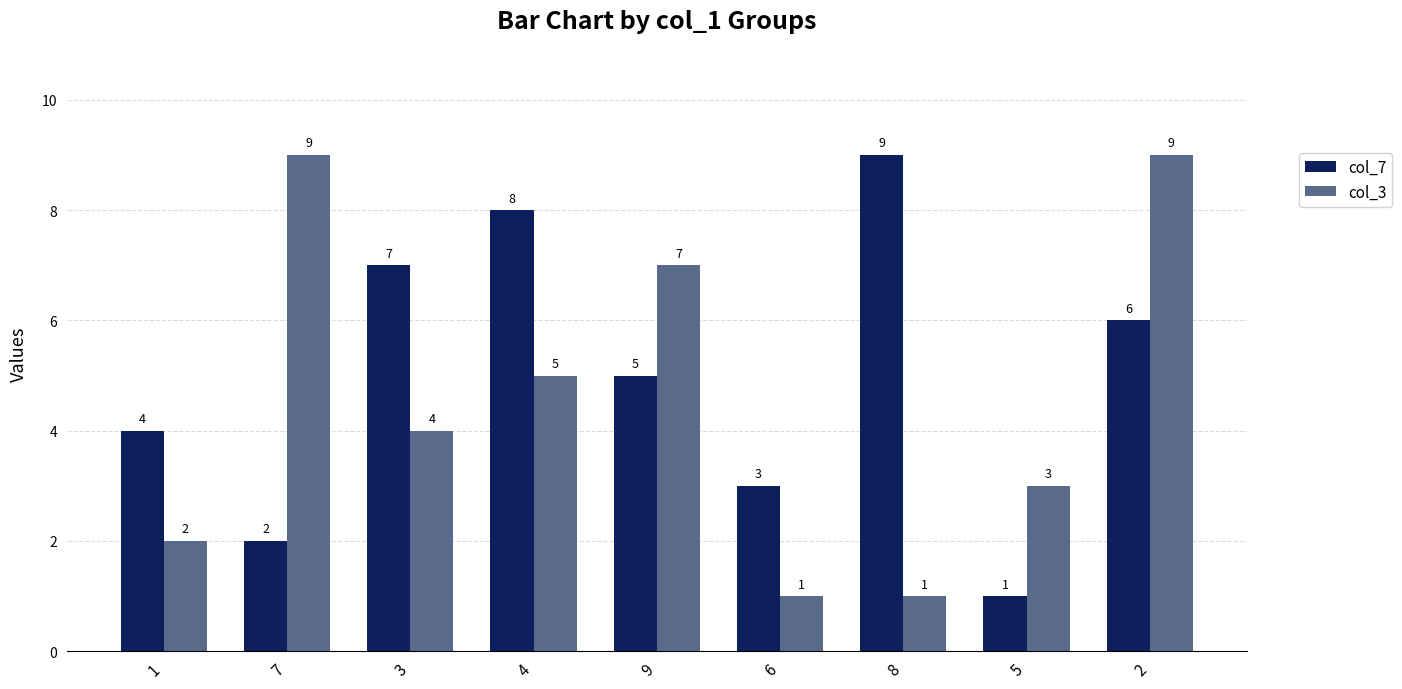

Which series changed the most between 7 and 4?

col_7